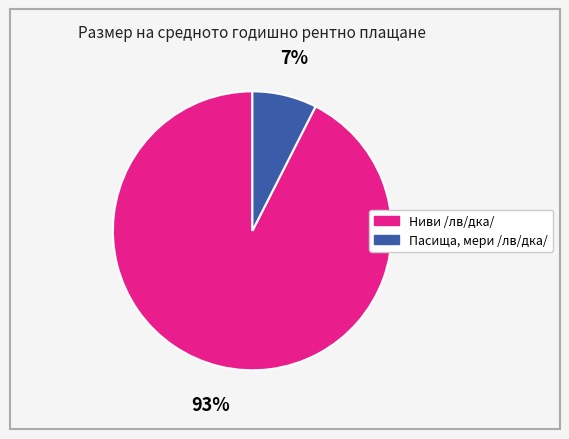

To the nearest percent, what is the average slice percentage?

50%